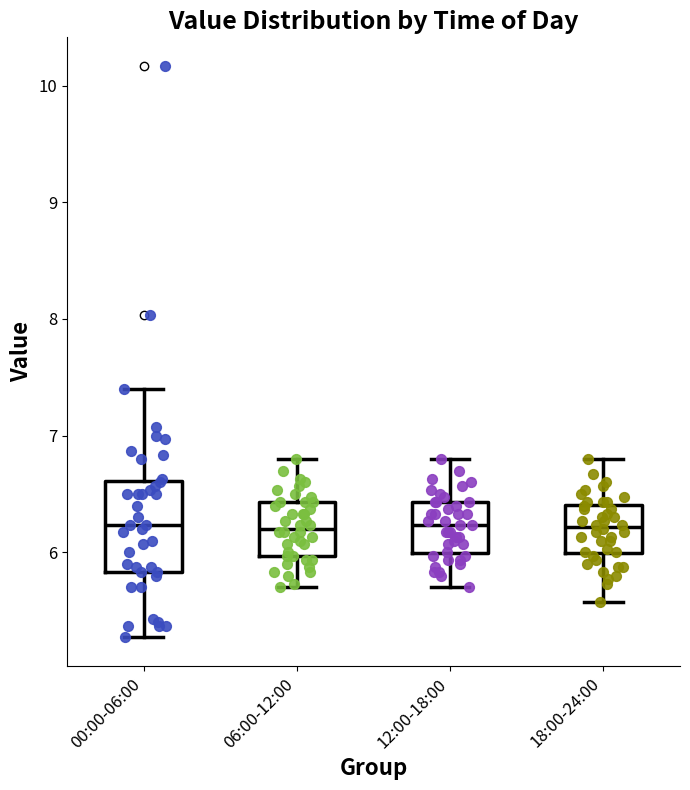

Reading left to right, transcribe this box plot: for each box, give where its median line is, the range the box spans, and where its two whiskers end, as read against the y-axis. The values are not printed on the chart, so give them approximately, as read against the axis.

00:00-06:00: median 6.2, box 5.8 to 6.6, whiskers 5.3 to 7.4
06:00-12:00: median 6.2, box 6.0 to 6.4, whiskers 5.7 to 6.8
12:00-18:00: median 6.2, box 6.0 to 6.4, whiskers 5.7 to 6.8
18:00-24:00: median 6.2, box 6.0 to 6.4, whiskers 5.6 to 6.8